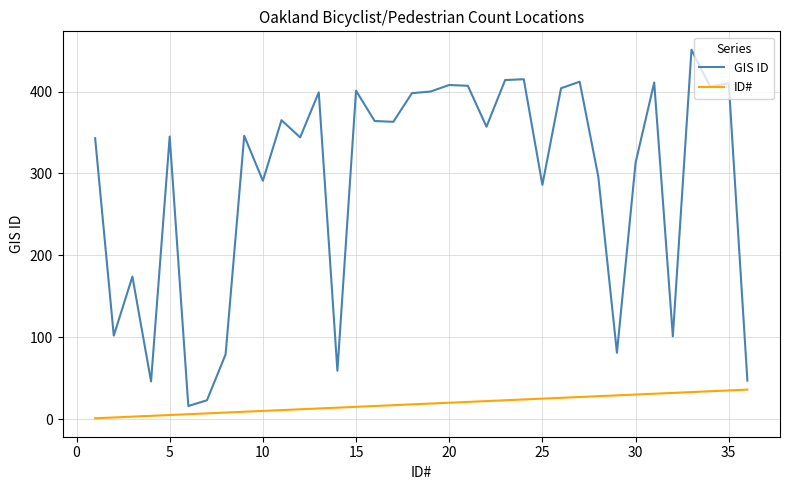

Which series has the largest range (max minus min)?

GIS ID